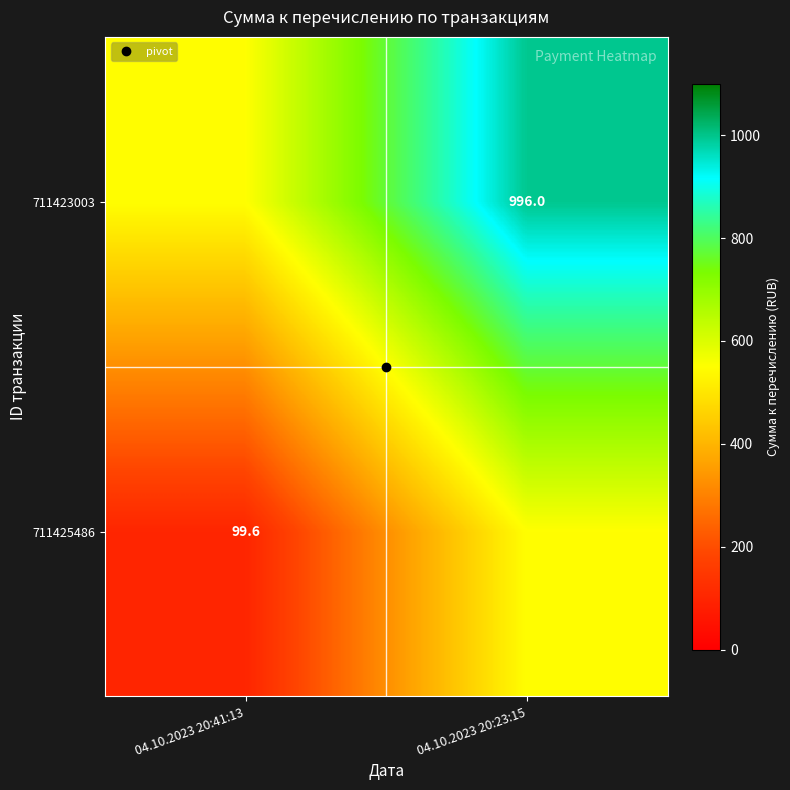

List the labels in order of 711423003 value, largest first.

04.10.2023 20:23:15, 04.10.2023 20:41:13